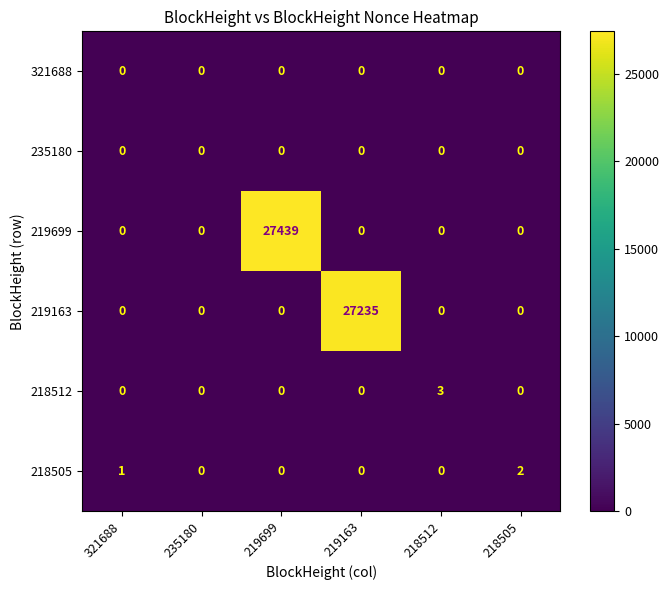

Where is 218505 nearest to the value 1?

321688